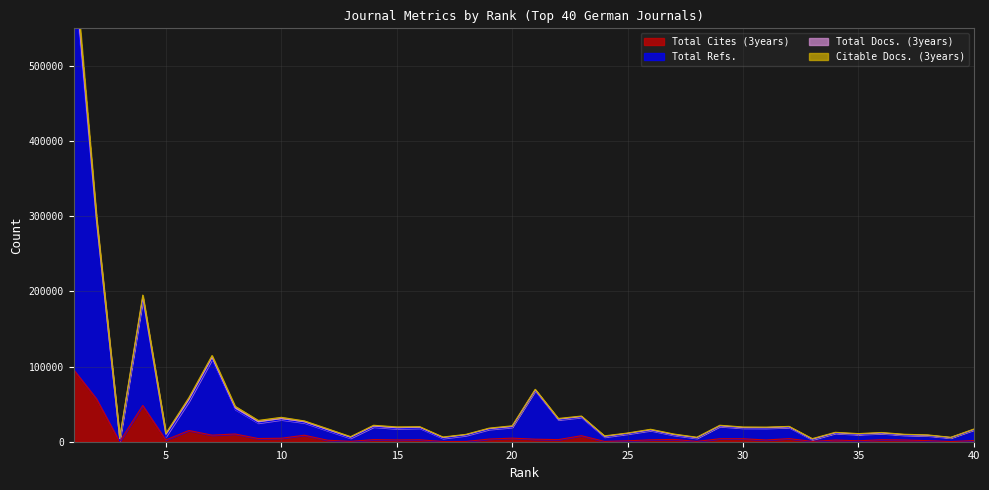

Is it true that Total Refs. equals 5975 at 28?

True